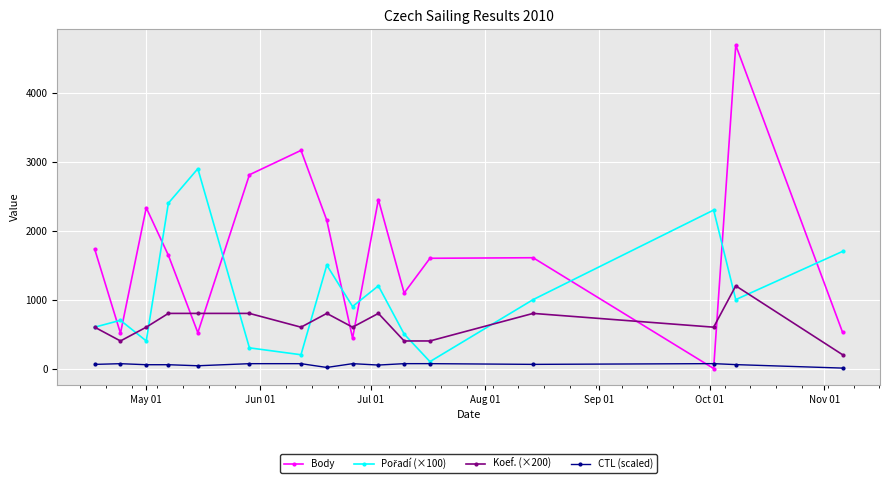

What is the value of the Koef. (×200) point at the 7th from the left?

600.0